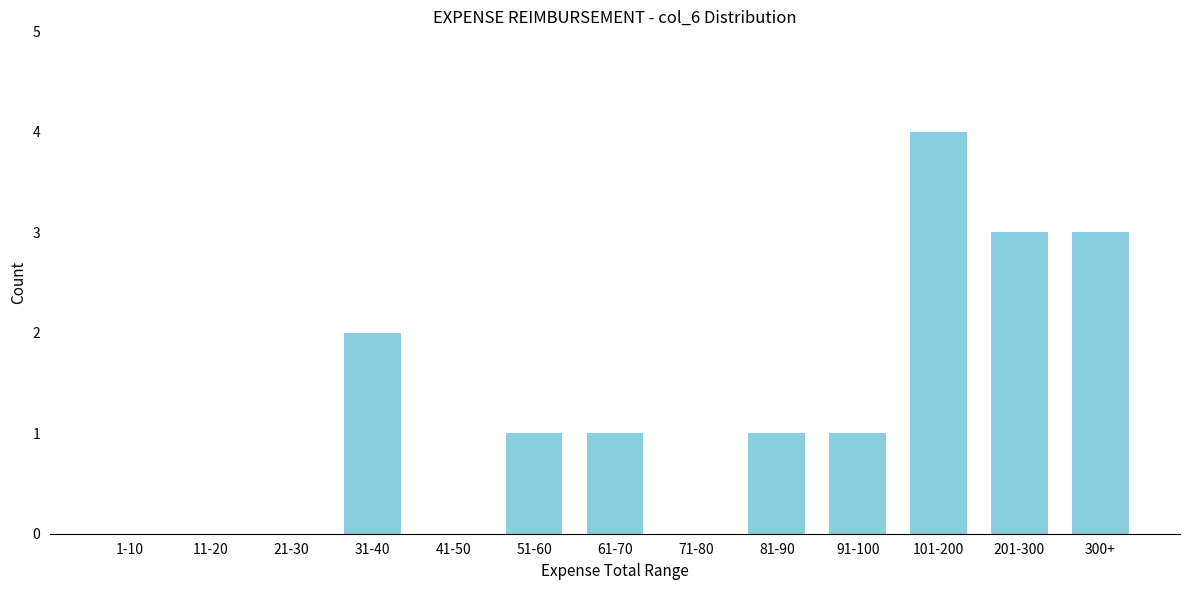

Reading right to left, what are all the values shown in this chart?

300+=3	201-300=3	101-200=4	91-100=1	81-90=1	71-80=0	61-70=1	51-60=1	41-50=0	31-40=2	21-30=0	11-20=0	1-10=0